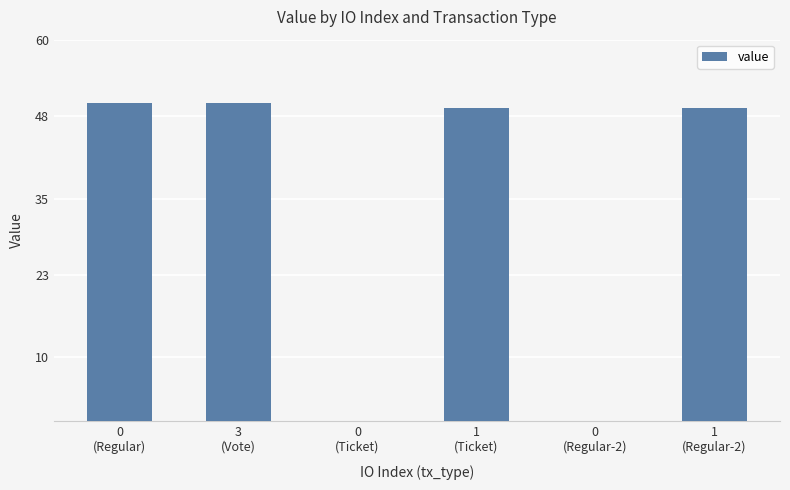

Where is the data nearest to the value 24?

0
(Ticket)